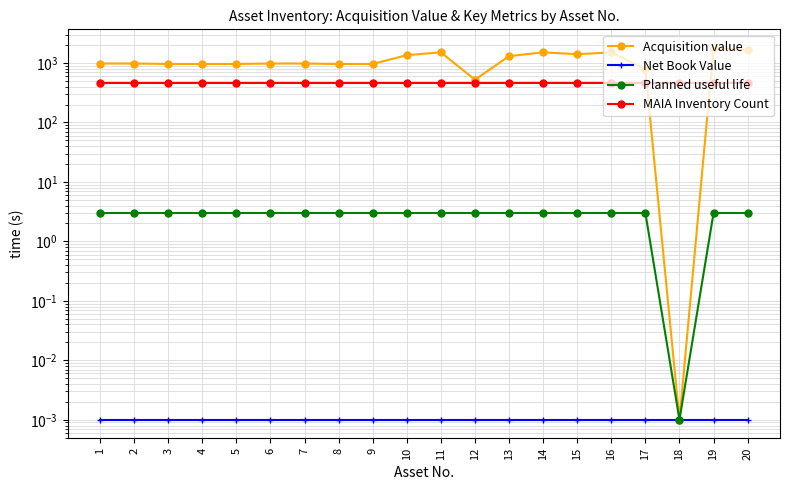

The value of Planned useful life at 5 is 3.0. True or false?

True